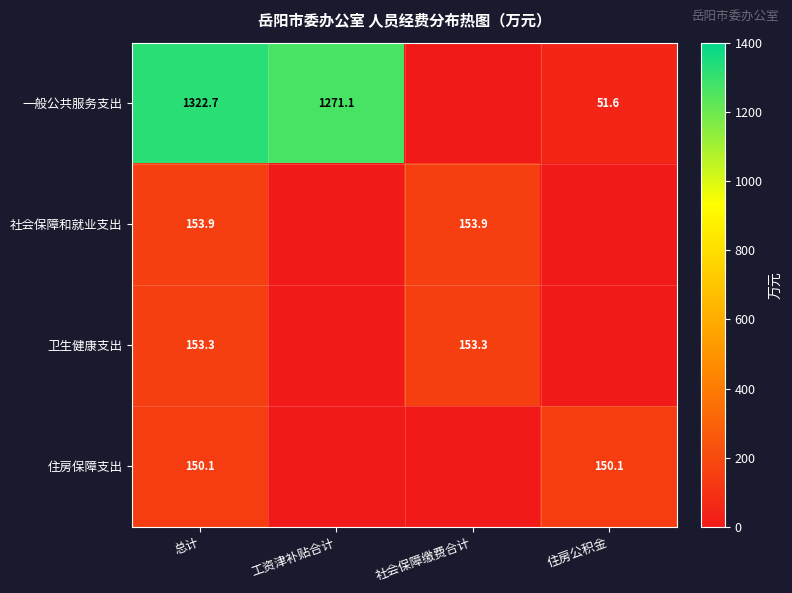

What is the difference between the highest and lowest values at 总计?

1172.6